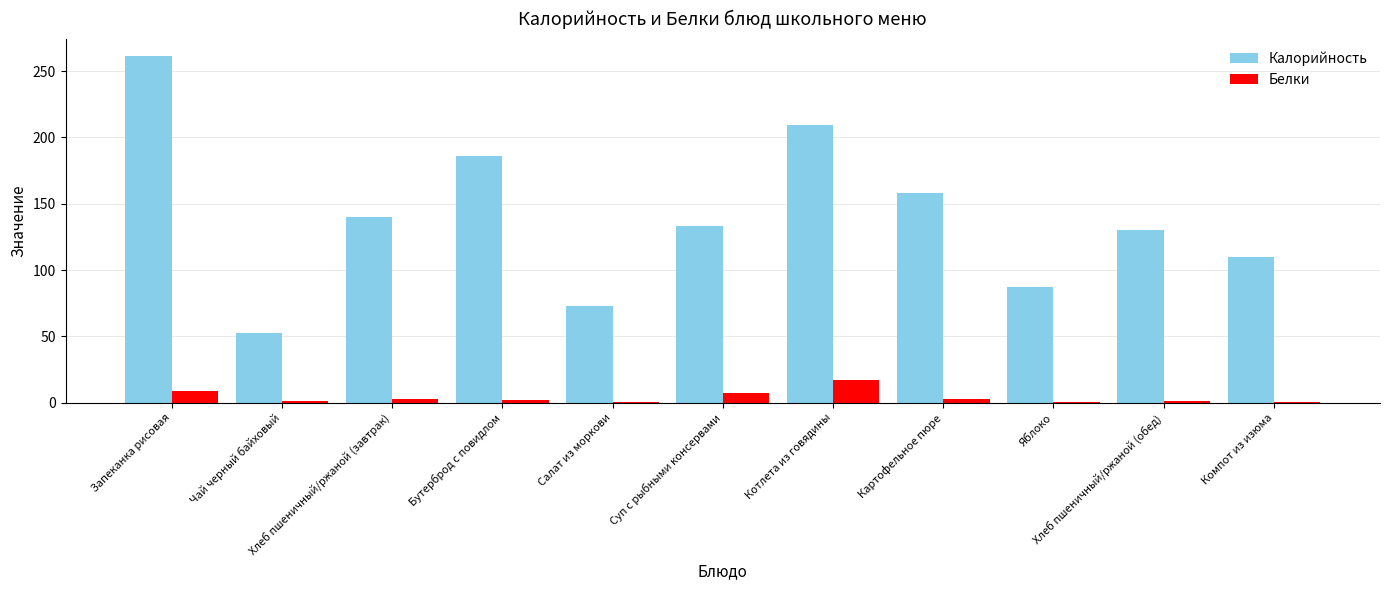

At which label does Белки first exceed 1?

Запеканка рисовая